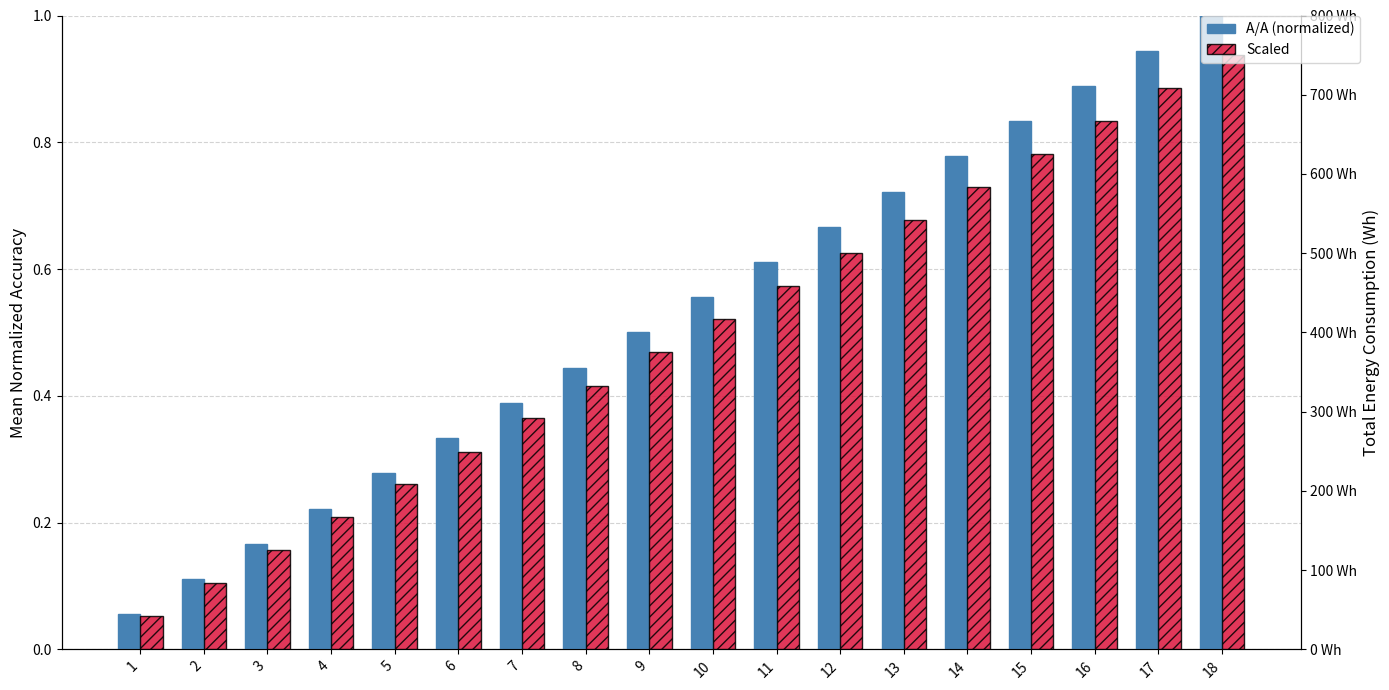

List the series in order of their peak value, highest first.

Scaled, Α/Α (normalized)